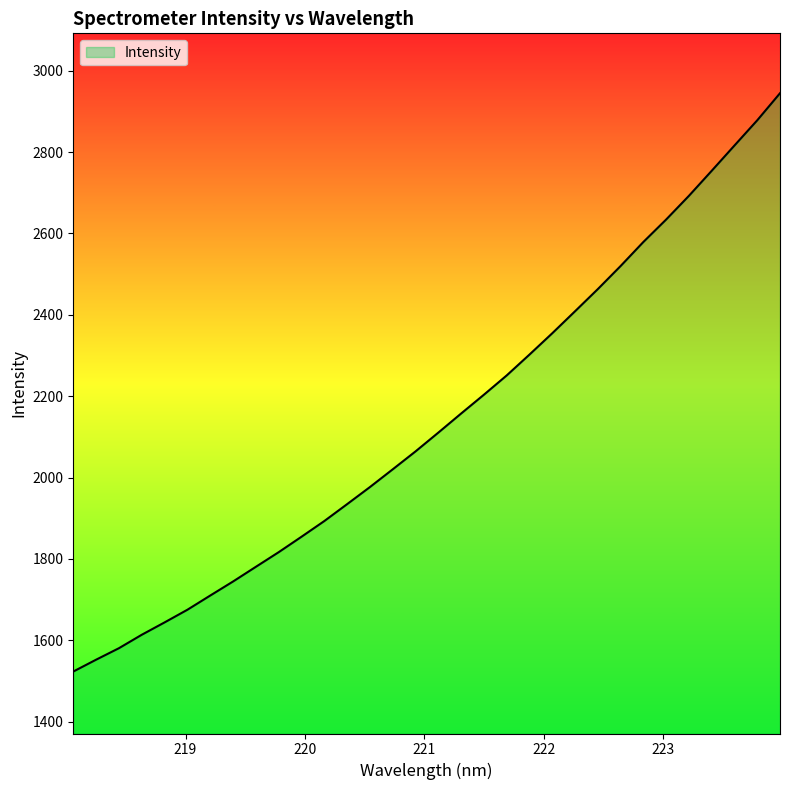

What is the difference between the maximum and minimum values?

1421.8